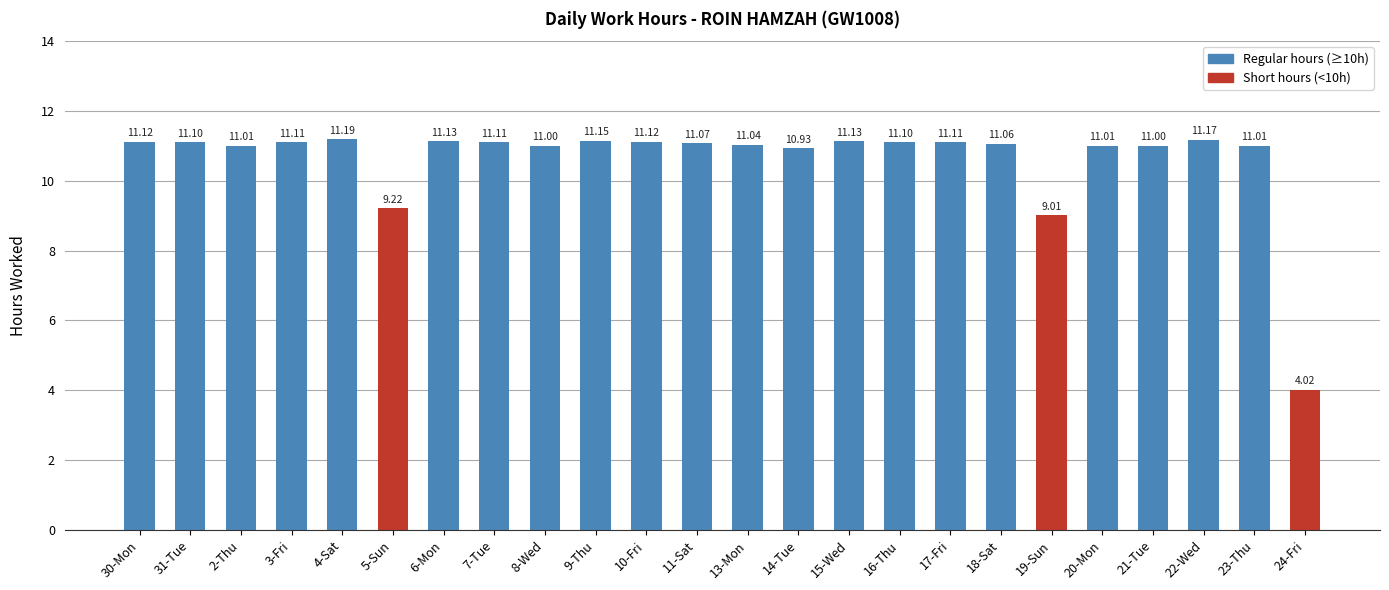

What is the ratio of the value at 4-Sat to the value at 8-Wed?

1.0